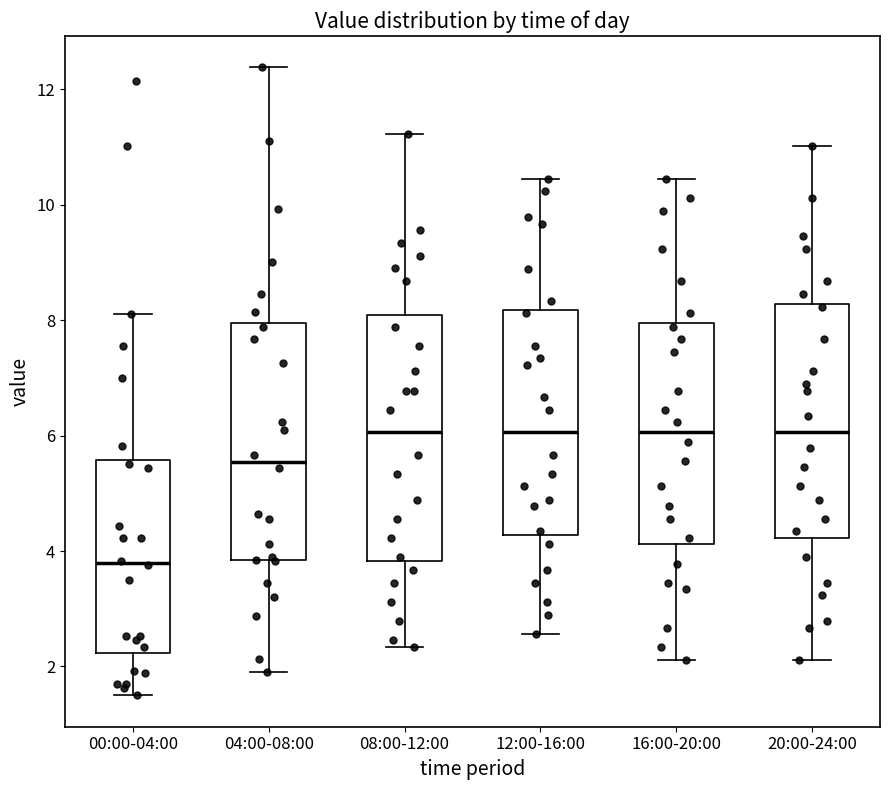

Where does the median line of the box for 16:00-20:00 sit on the y-axis? The values are not printed on the chart, so give them approximately, as read against the axis.

6.0